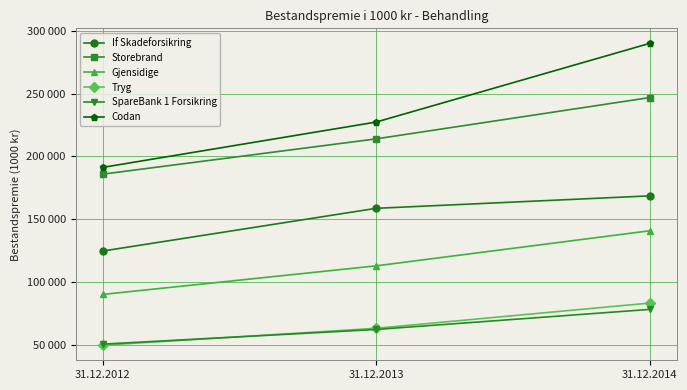

What are all the series names shown in the legend?

If Skadeforsikring, Storebrand, Gjensidige, Tryg, SpareBank 1 Forsikring, Codan